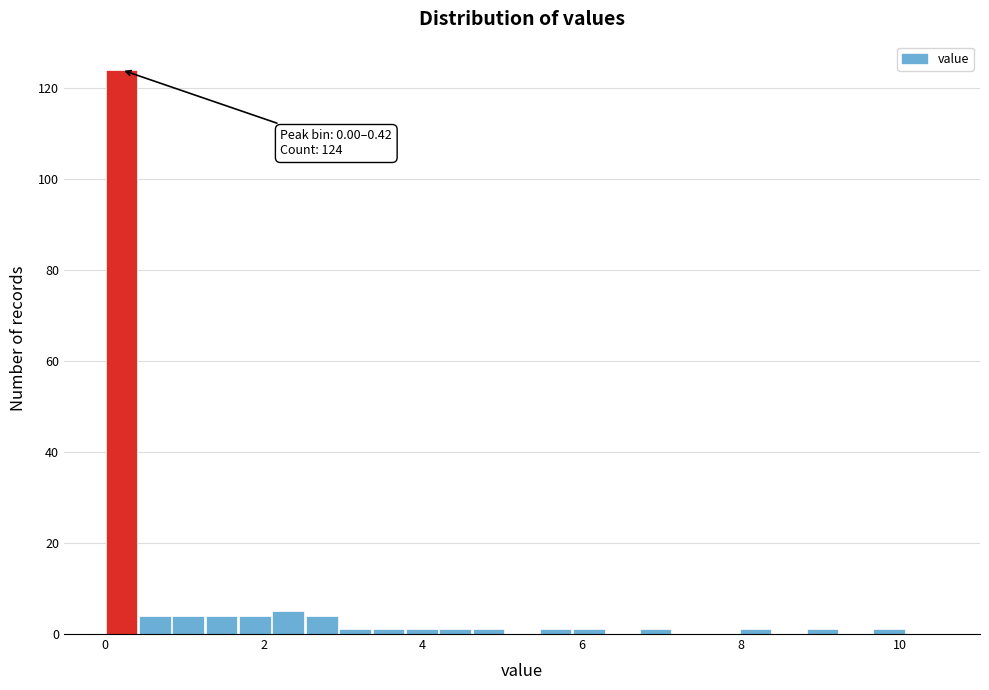

Read against the x-axis, roughly where is the centre of the tallest bar?

0.2